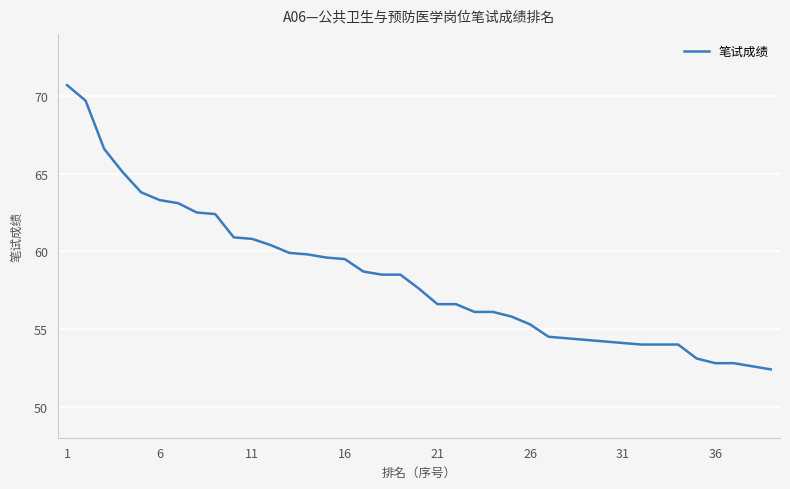

What is the greatest value displayed?

70.7